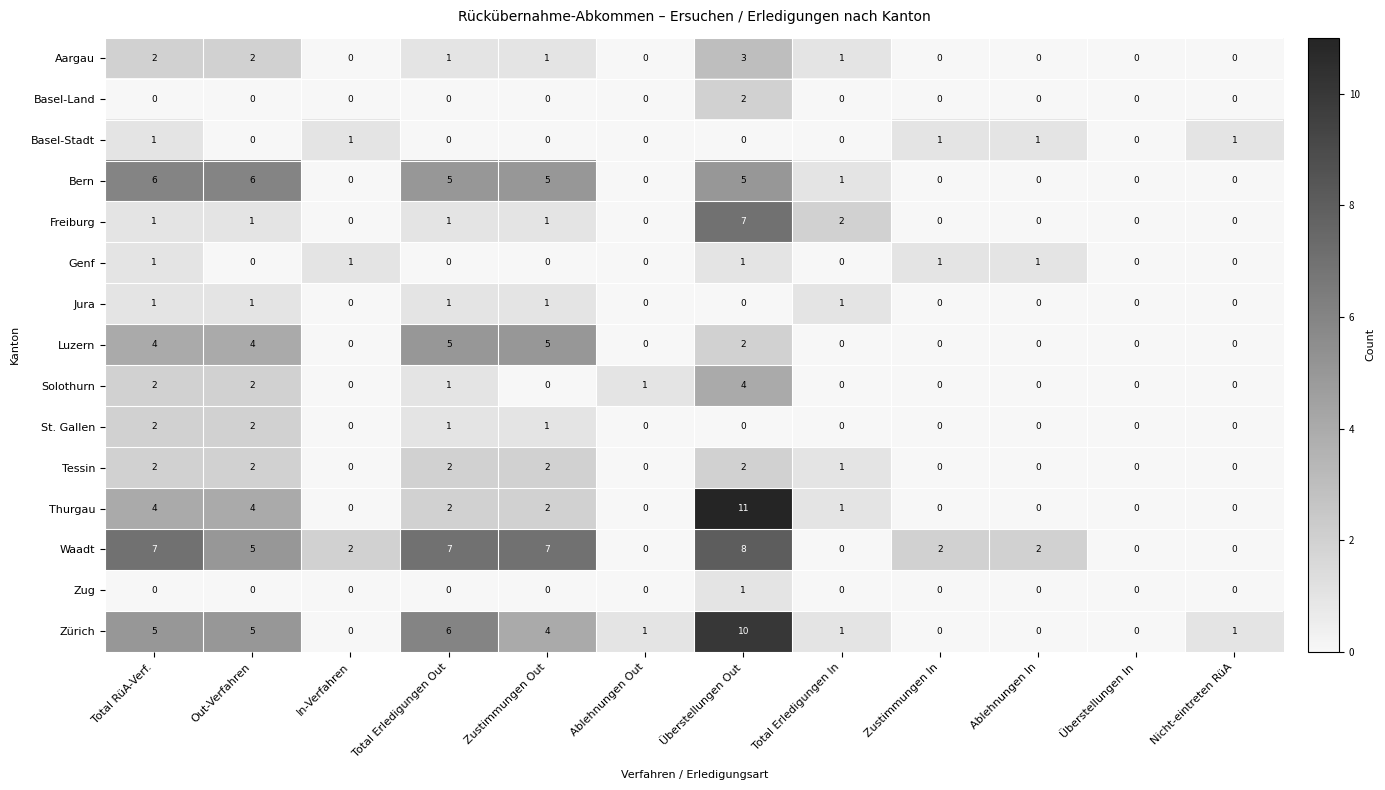

True or false: Bern has a value of 2 at Überstellungen Out.

False